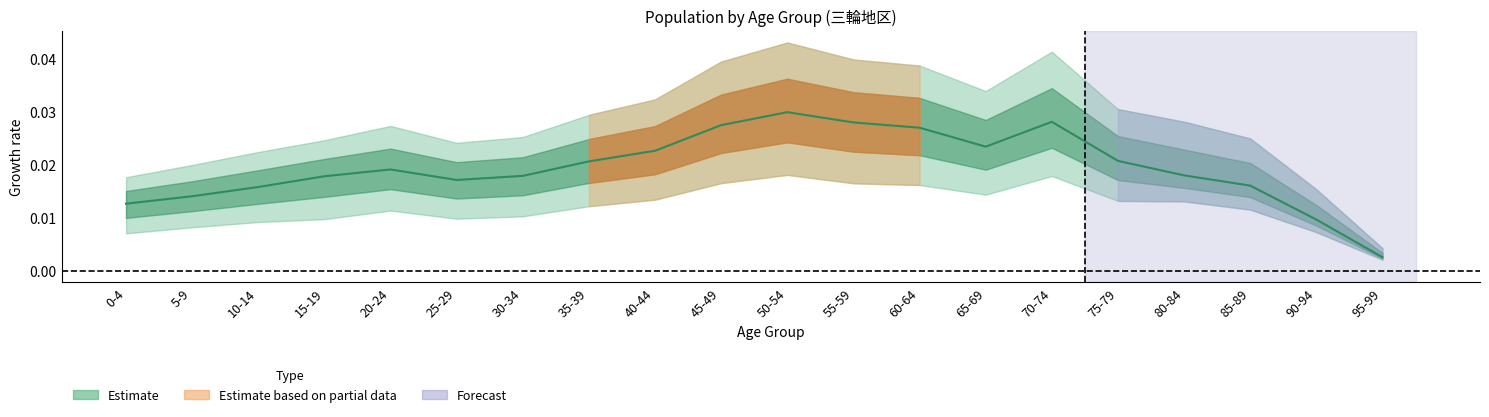

Rank the categories by value from lowest to highest.

95-99, 90-94, 0-4, 5-9, 10-14, 85-89, 25-29, 15-19, 30-34, 80-84, 20-24, 35-39, 75-79, 40-44, 65-69, 60-64, 45-49, 55-59, 70-74, 50-54